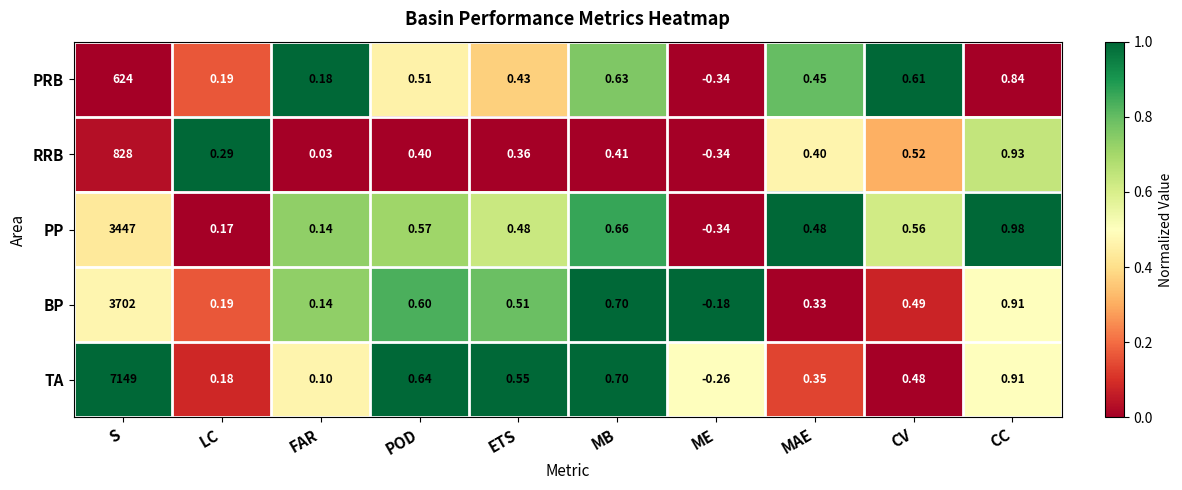

At which category is the sum across all series the highest?

S